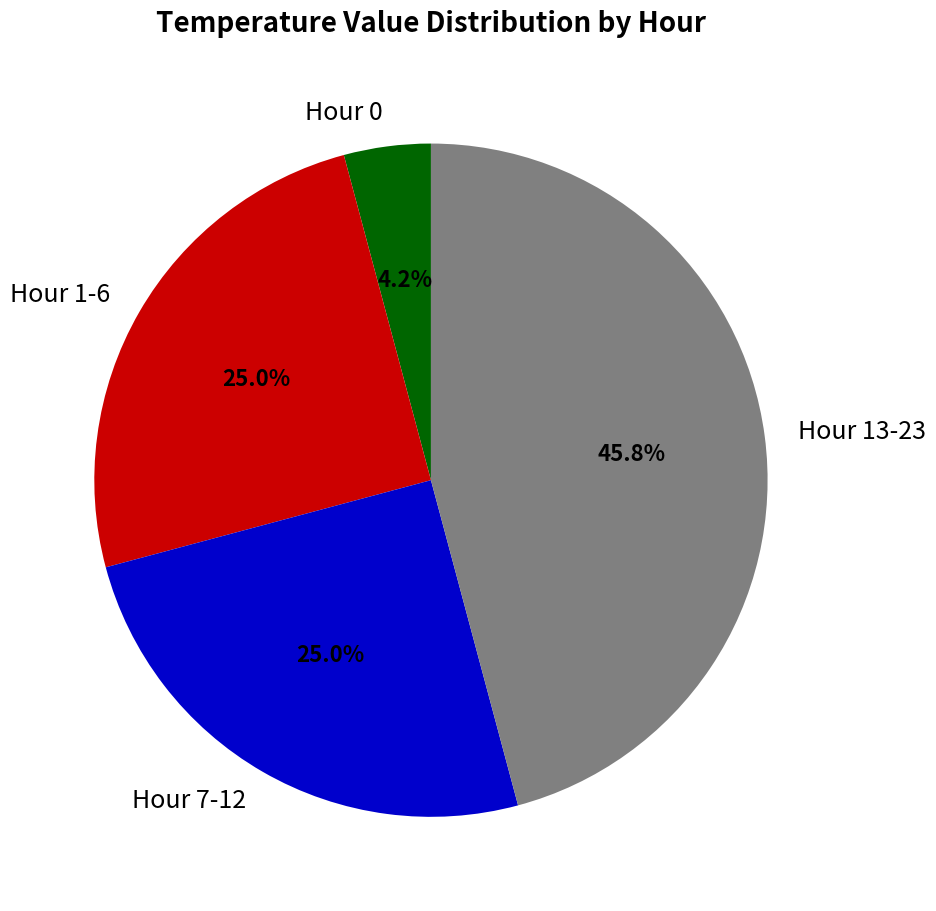

Combined, do Hour 7-12 and Hour 0 account for over 50%?

No